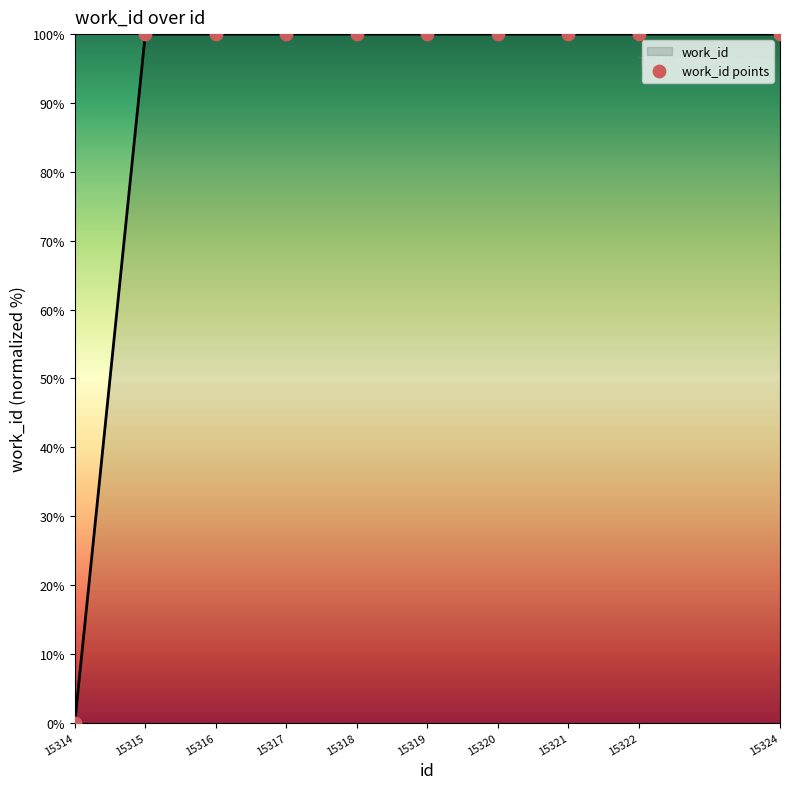

Approximately how many times larger is the value at 15319 compared to 15318?

1.0